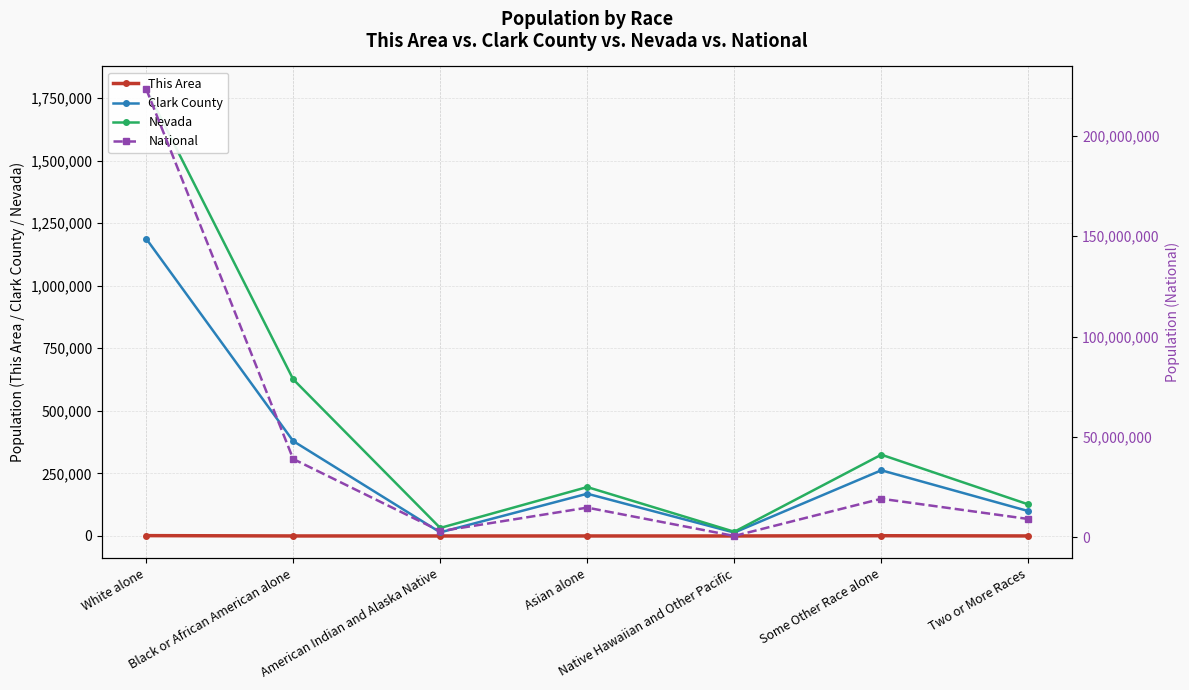

How many interior local valleys does the National series have?

2